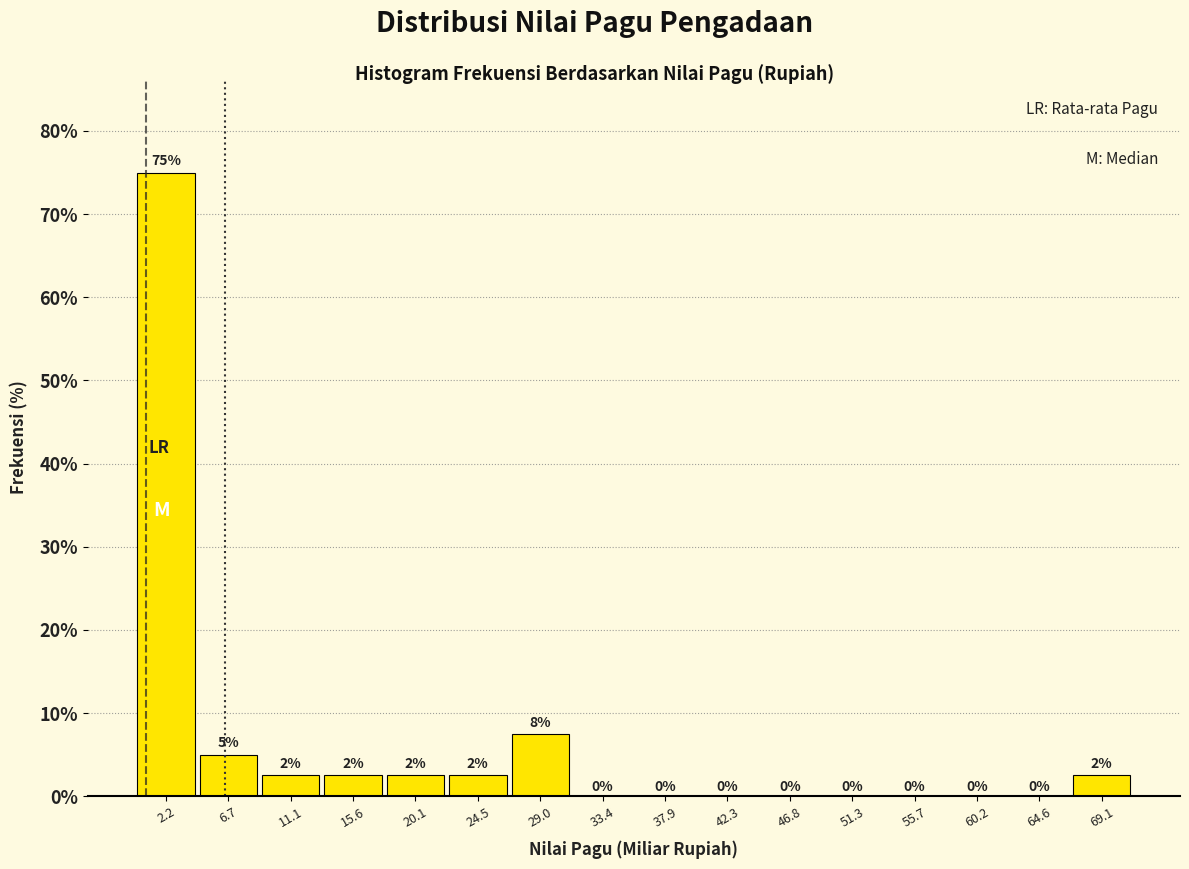

Over which range of the x-axis is the bar tallest?

0.0 to 4.5